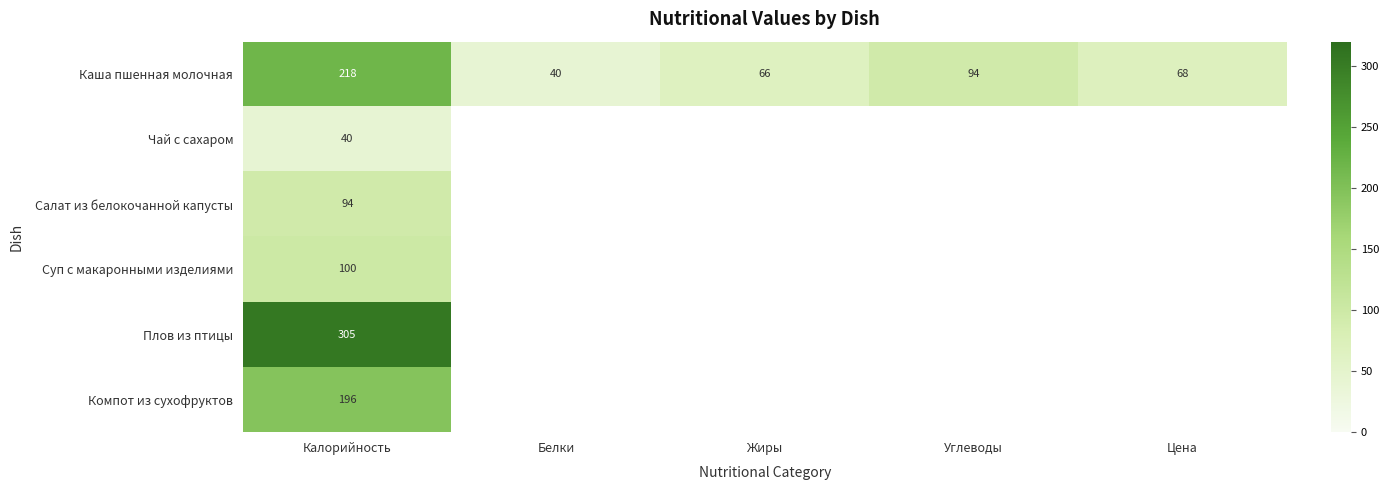

Where does the Каша пшенная молочная series first go above 68?

Калорийность